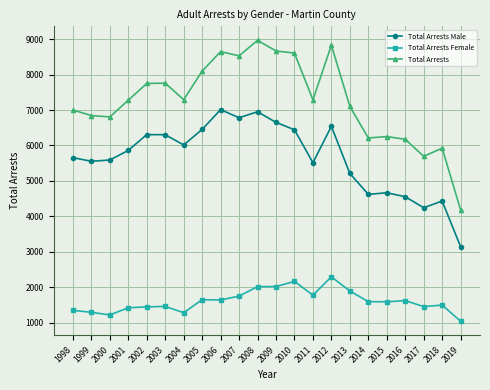

True or false: Total Arrests Male has more than 2 points higher than both neighbors.

True